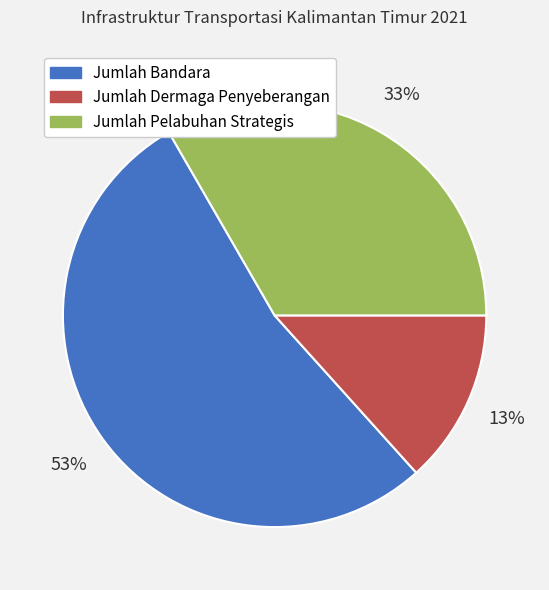

What is the majority slice?

Jumlah Bandara